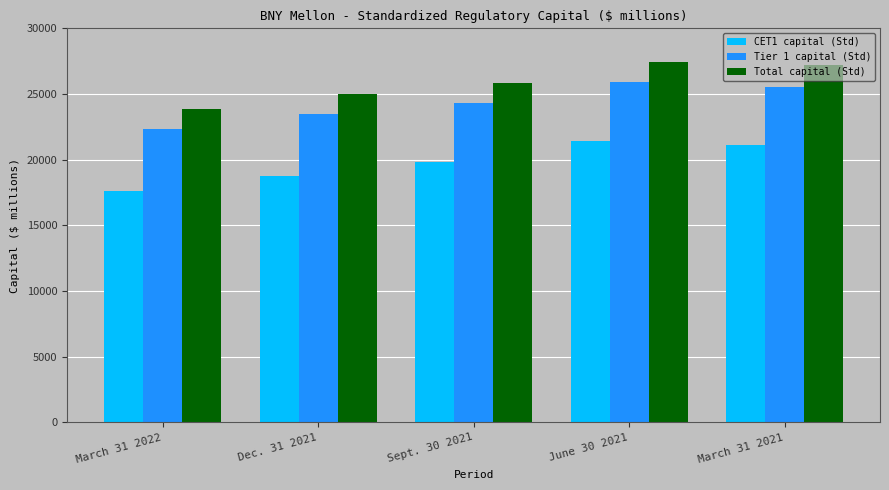

Which series has the widest spread of values?

CET1 capital (Std)